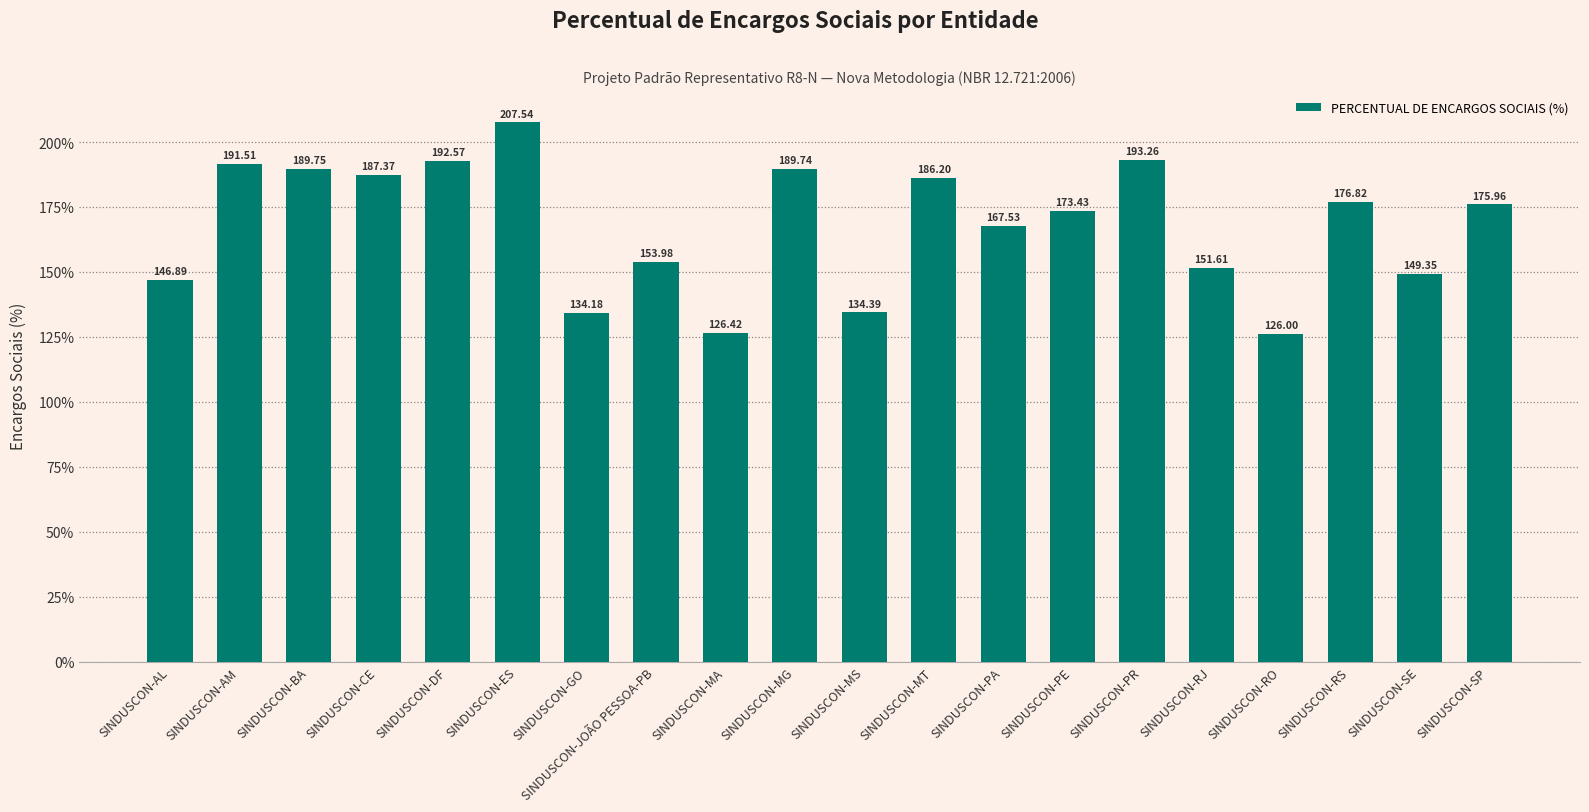

How many values are below 175?

10